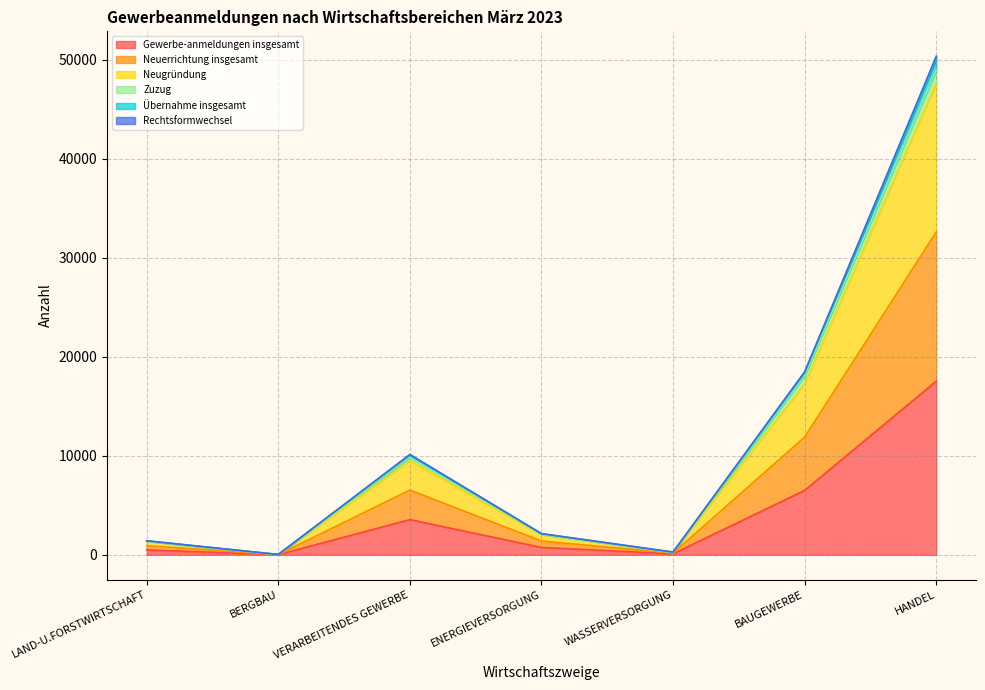

True or false: Rechtsformwechsel and Neuerrichtung insgesamt intersect in this chart.

False